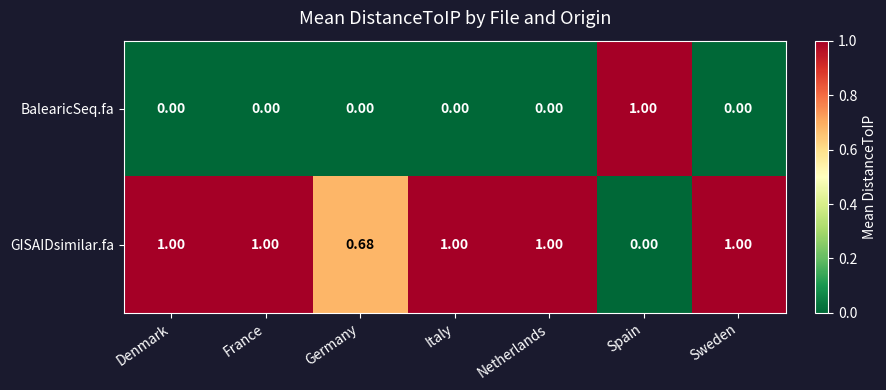

What is the difference between the highest and lowest values at Sweden?

1.0